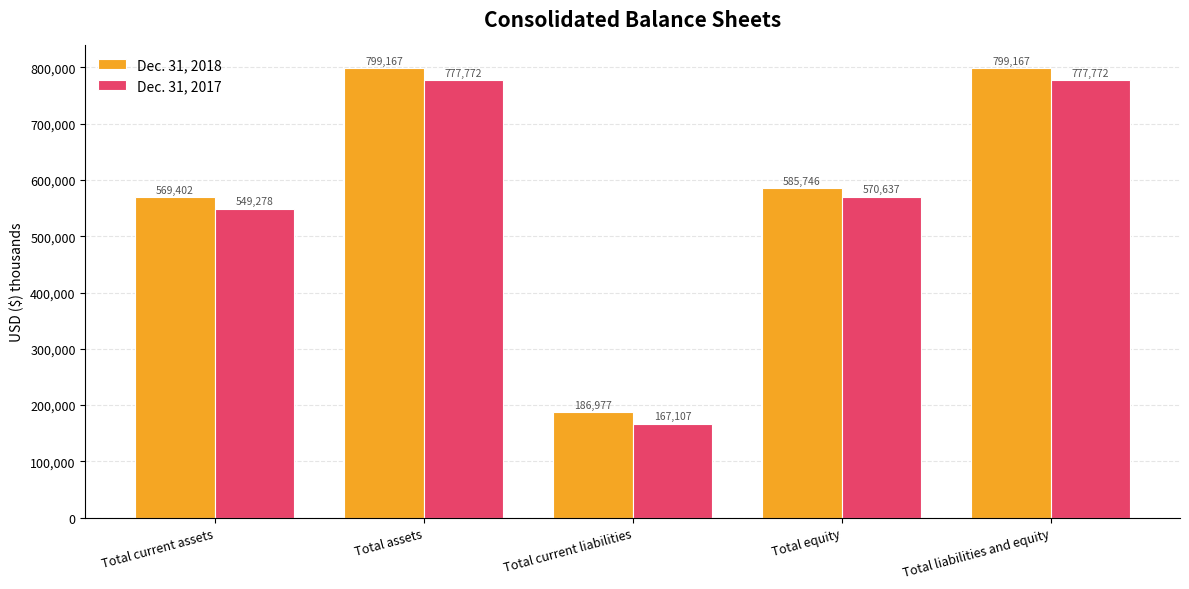

Which category has the lowest value in the Dec. 31, 2017 series?

Total current liabilities